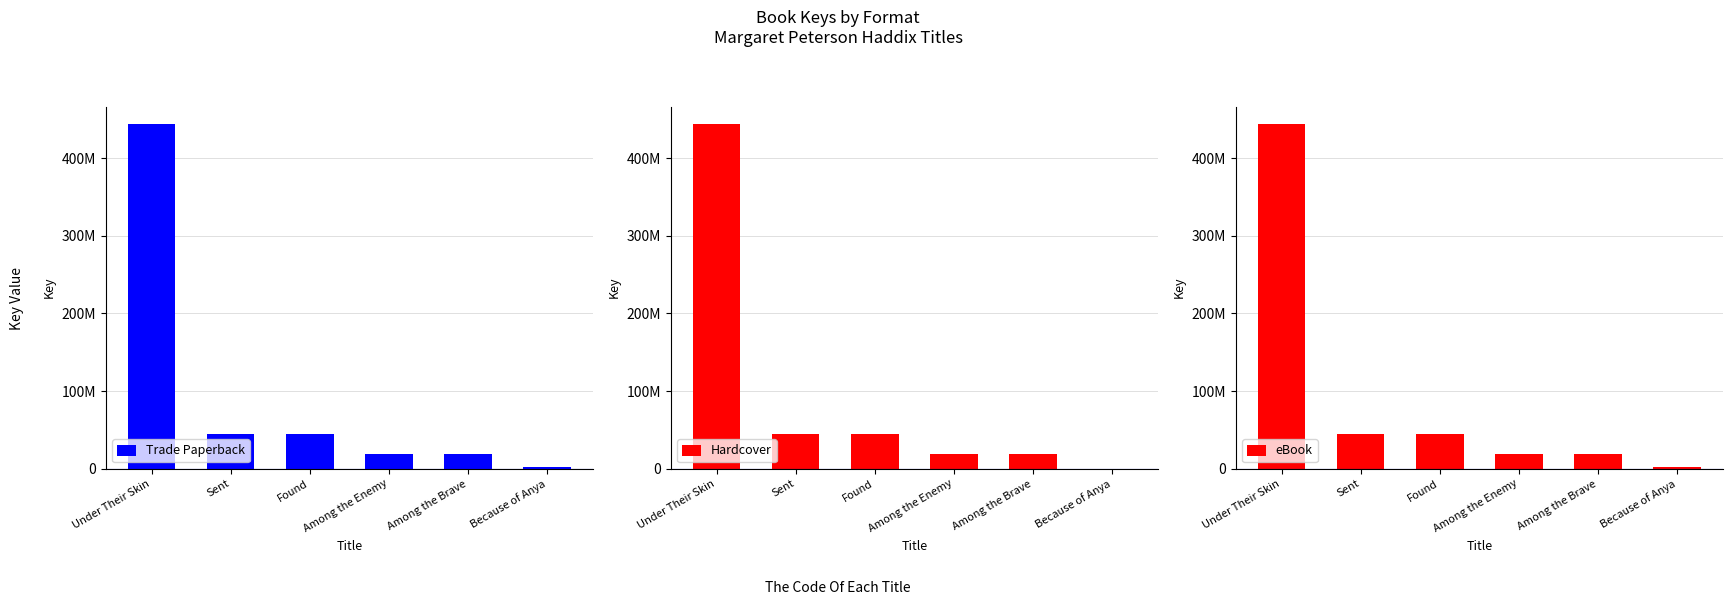

What position from the right is Among the Brave?

2